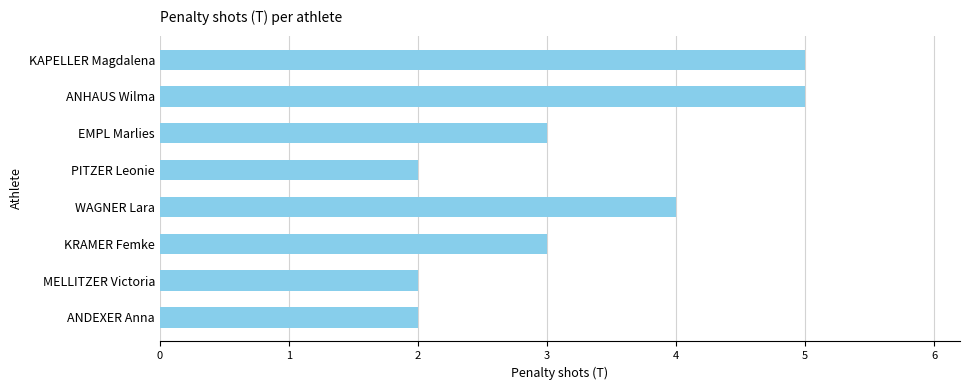

Between KAPELLER Magdalena and MELLITZER Victoria, which is larger?

KAPELLER Magdalena